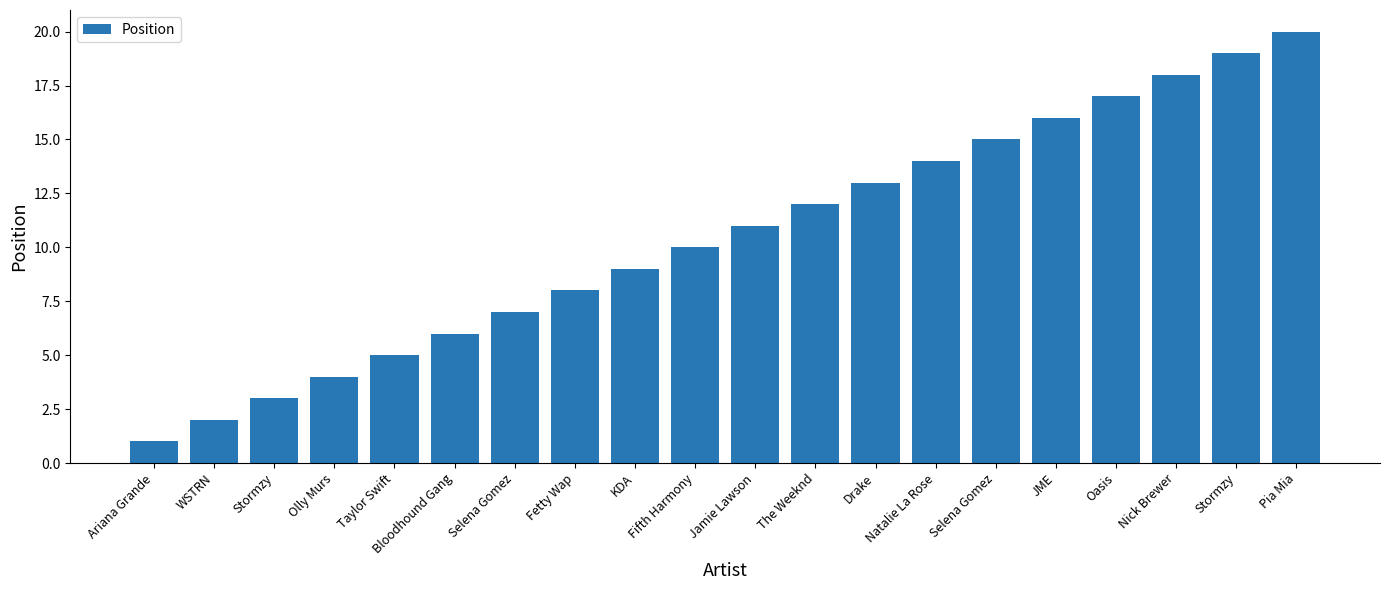

Does the chart contain any negative values?

No